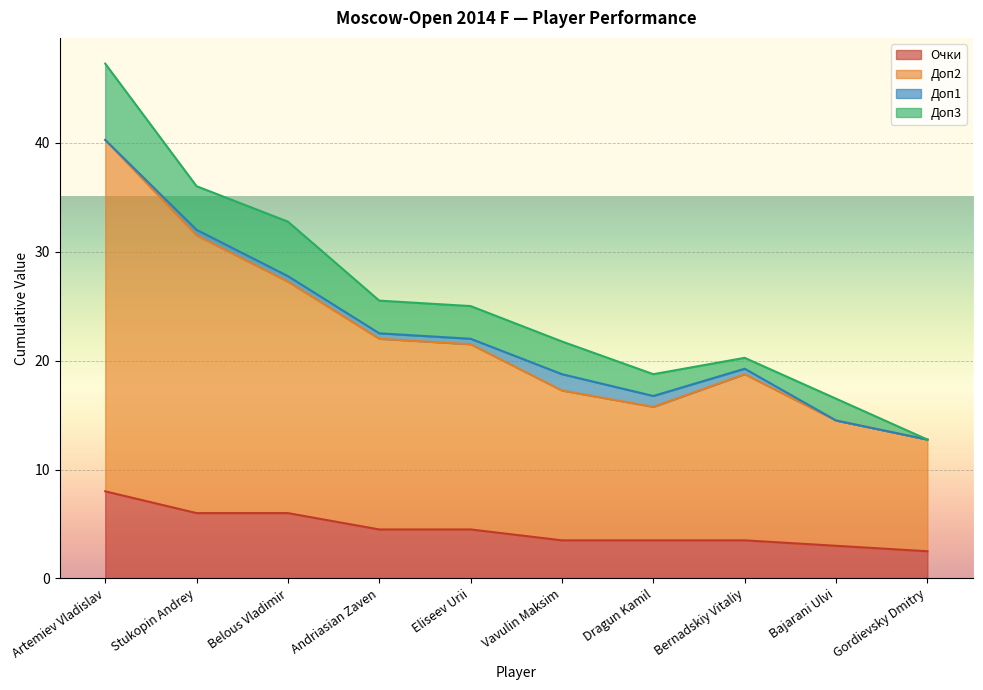

What is the approximate value of Очки at Artemiev Vladislav?

8.0